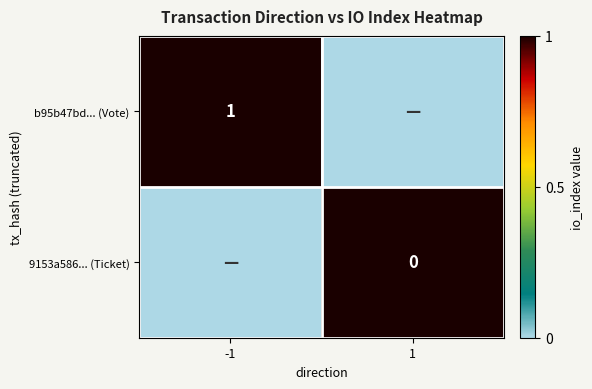

Which label corresponds to the smallest value in the chart?

1